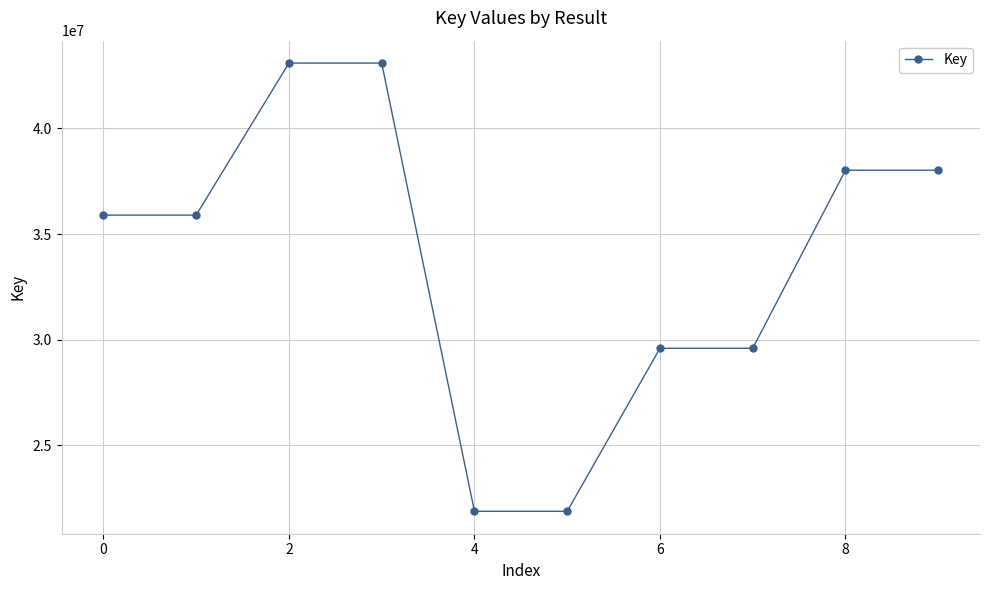

What is the value of the 3rd point from the left?

43096721